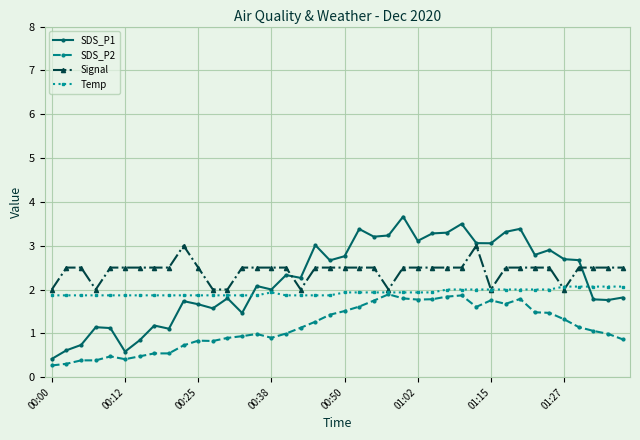

What is the minimum value for Signal?

2.0